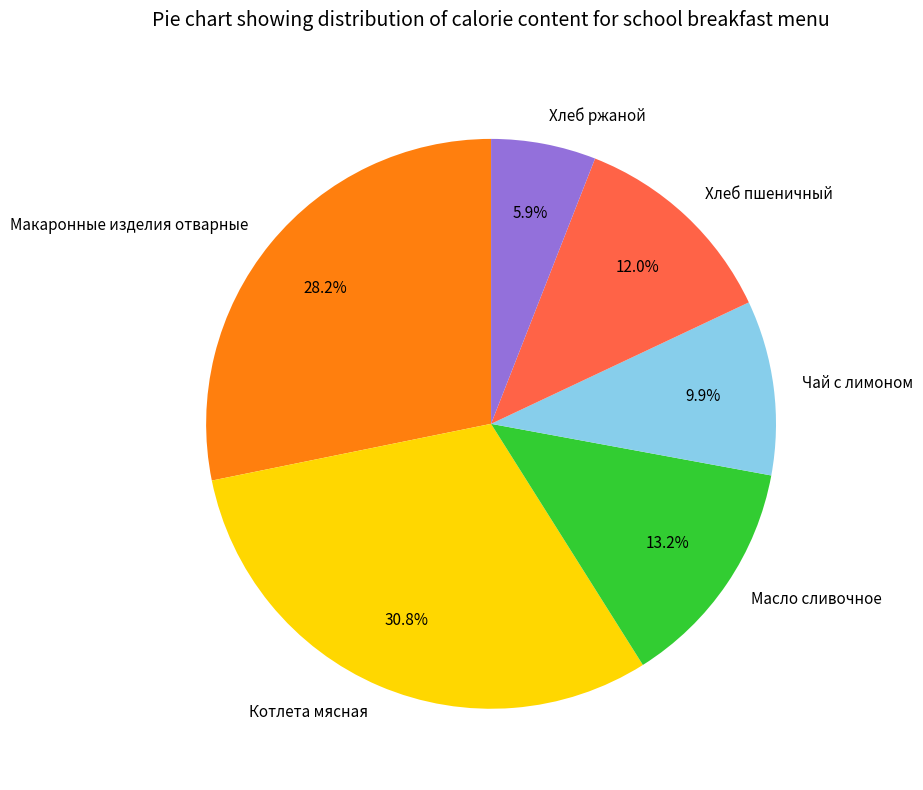

Approximately how many times larger is the value at Котлета мясная compared to Чай с лимоном?

3.1